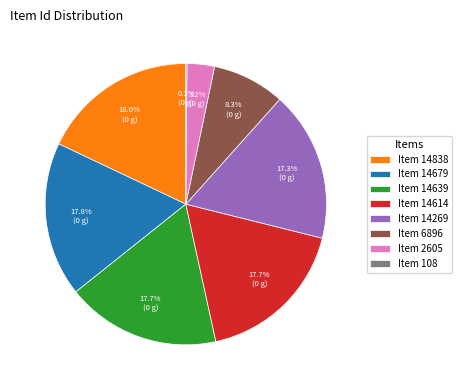

Approximately how many times larger is the value at Item 14614 compared to Item 14269?

1.0